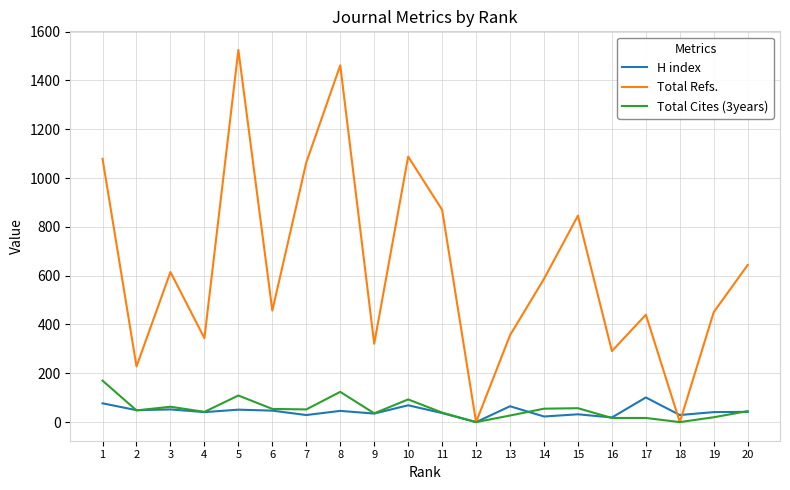

Which series has the widest spread of values?

Total Refs.